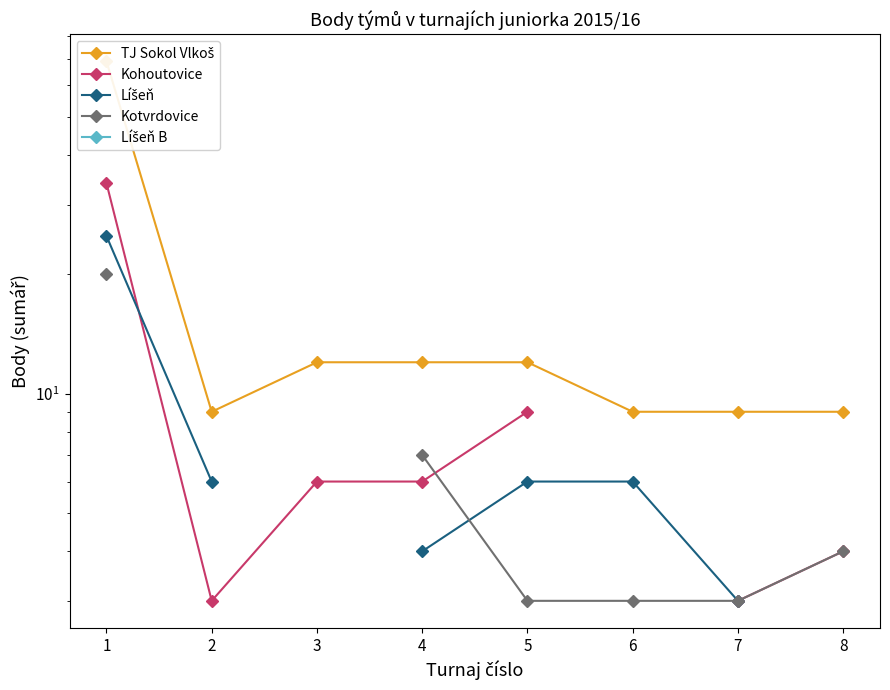

List the series in order of their peak value, lowest first.

Kotvrdovice, Líšeň B, Líšeň, Kohoutovice, TJ Sokol Vlkoš